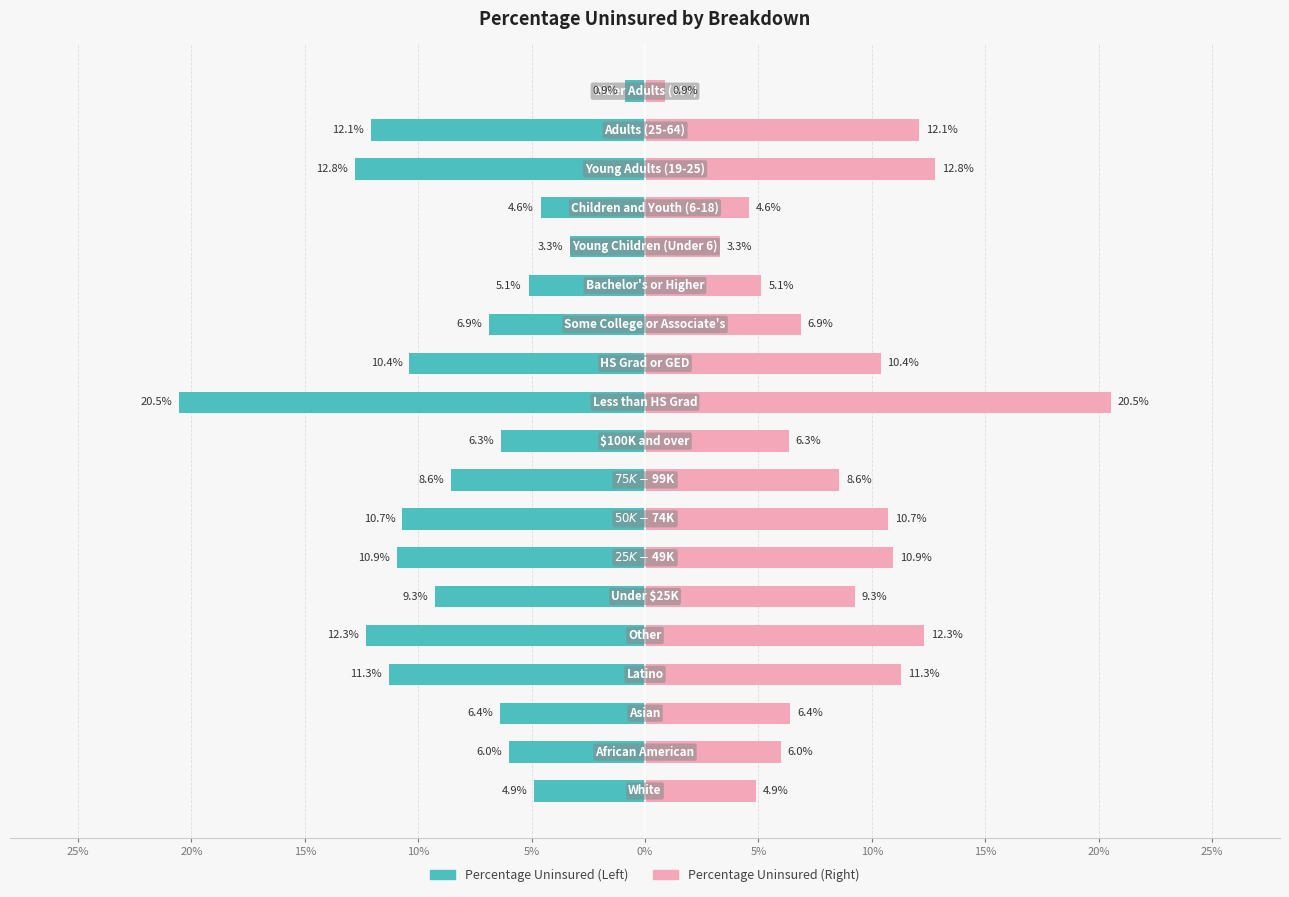

Is it true that the value at 20% is -0.0?

False